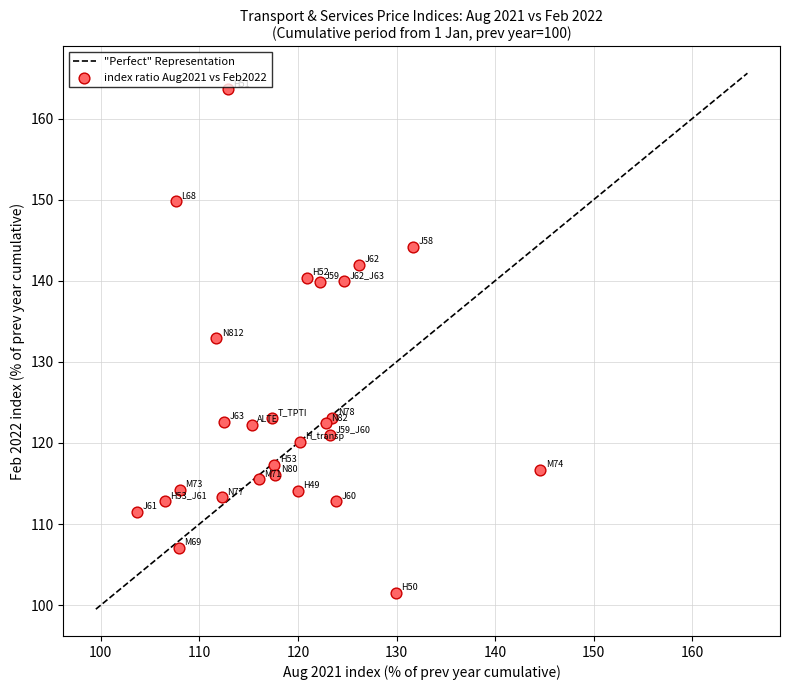

What Y value in the scatter plot is closest to 132?

132.9